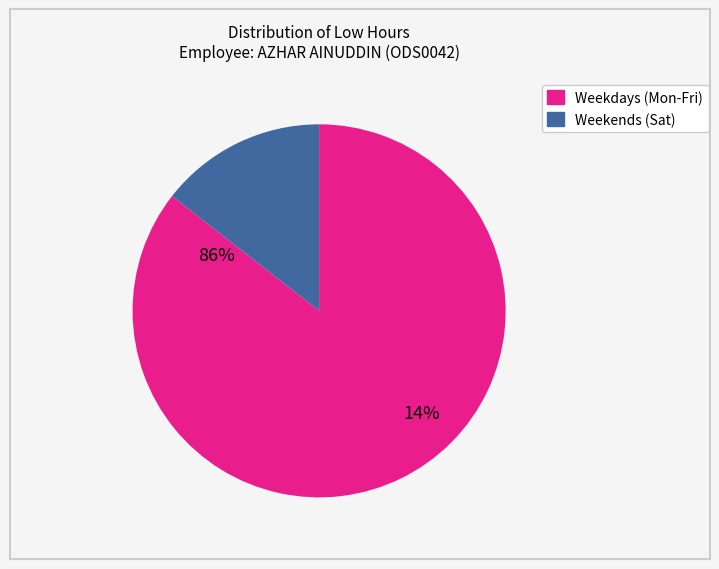

Is there any slice that represents more than half of the pie?

Yes